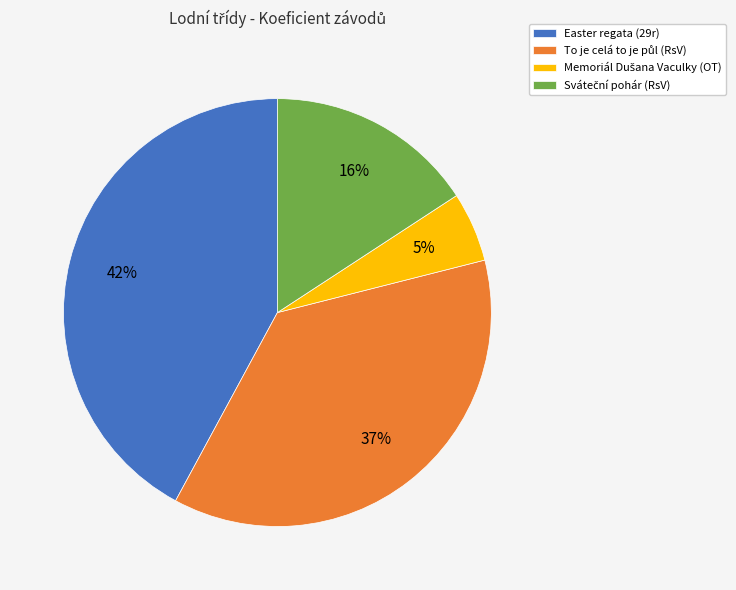

To the nearest percent, what is the average slice percentage?

25%